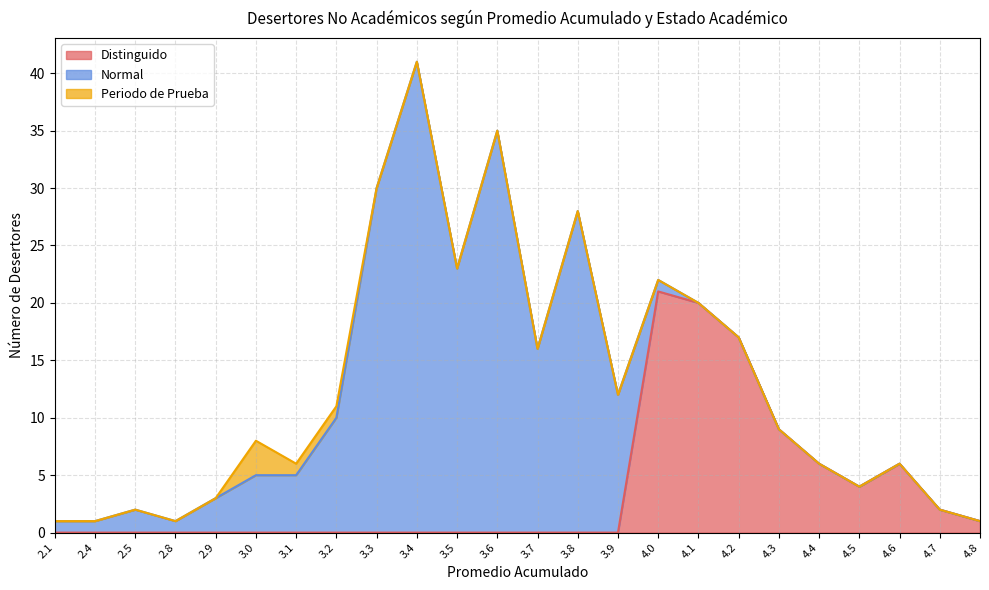

At which category does Distinguido reach its first local valley?

4.5